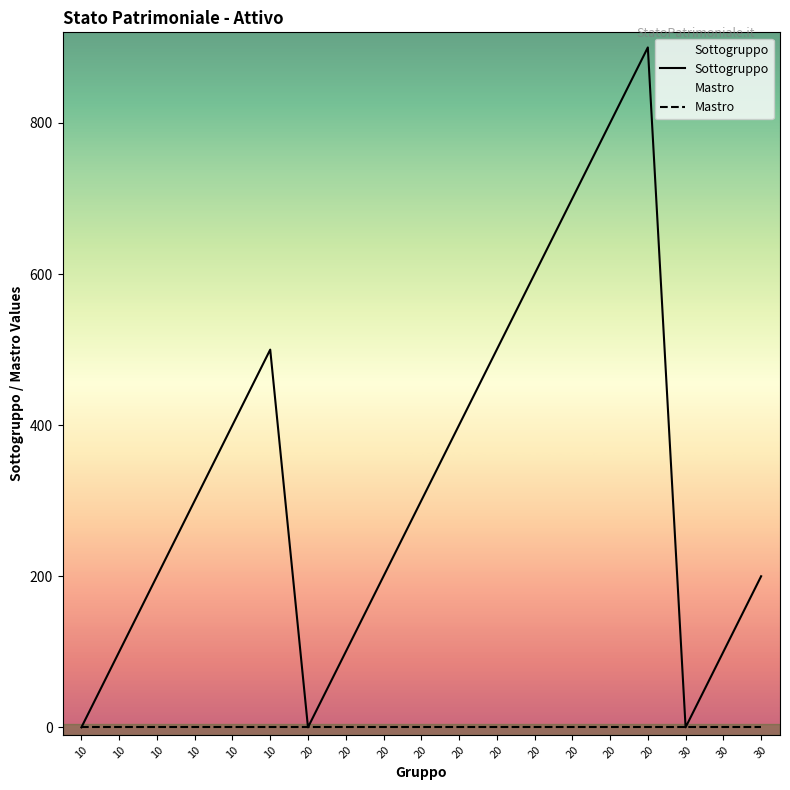

The Sottogruppo series shows 300 at 20. True or false?

True